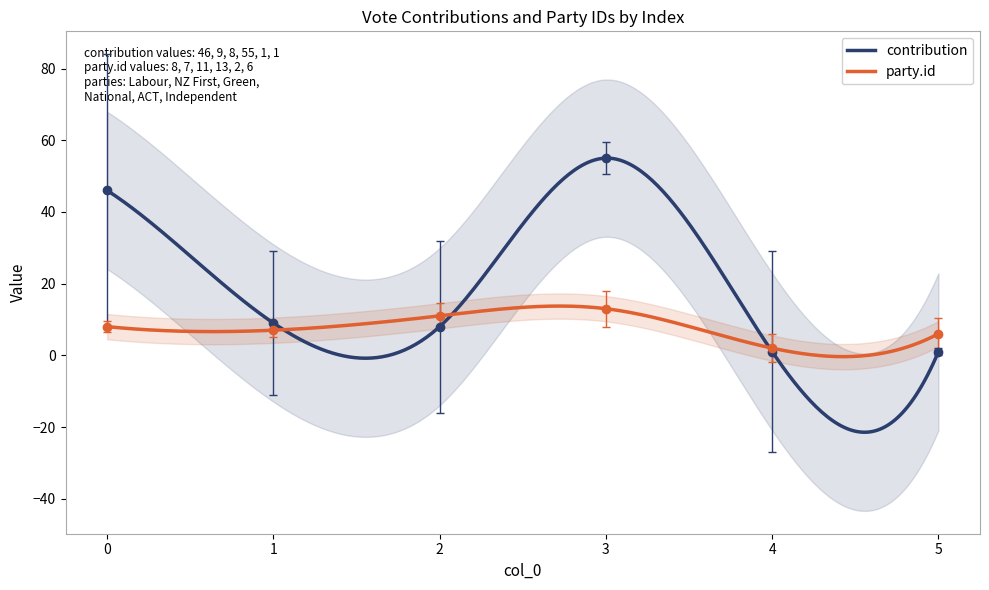

True or false: g has a value of 98 at 3.

False